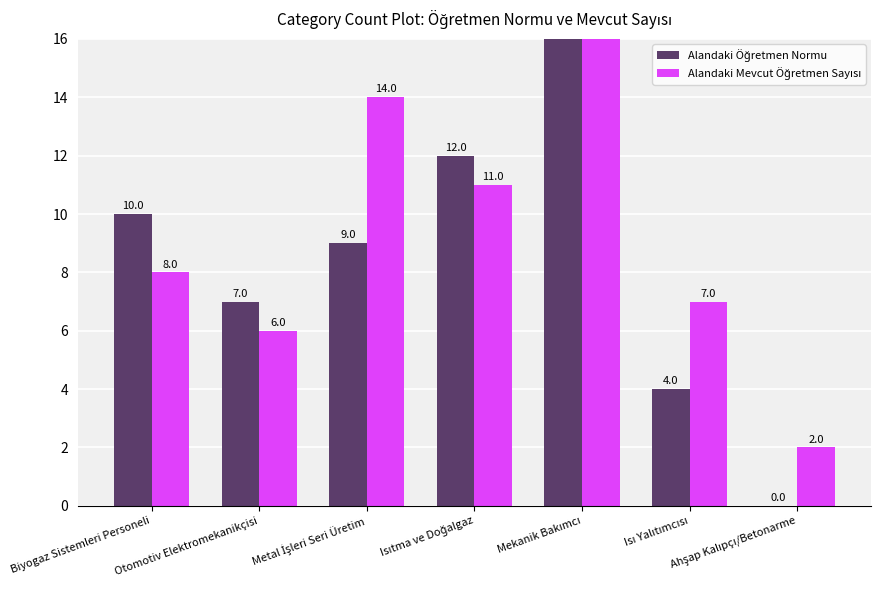

Where does the Alandaki Öğretmen Normu series first go above 9?

Biyogaz Sistemleri Personeli